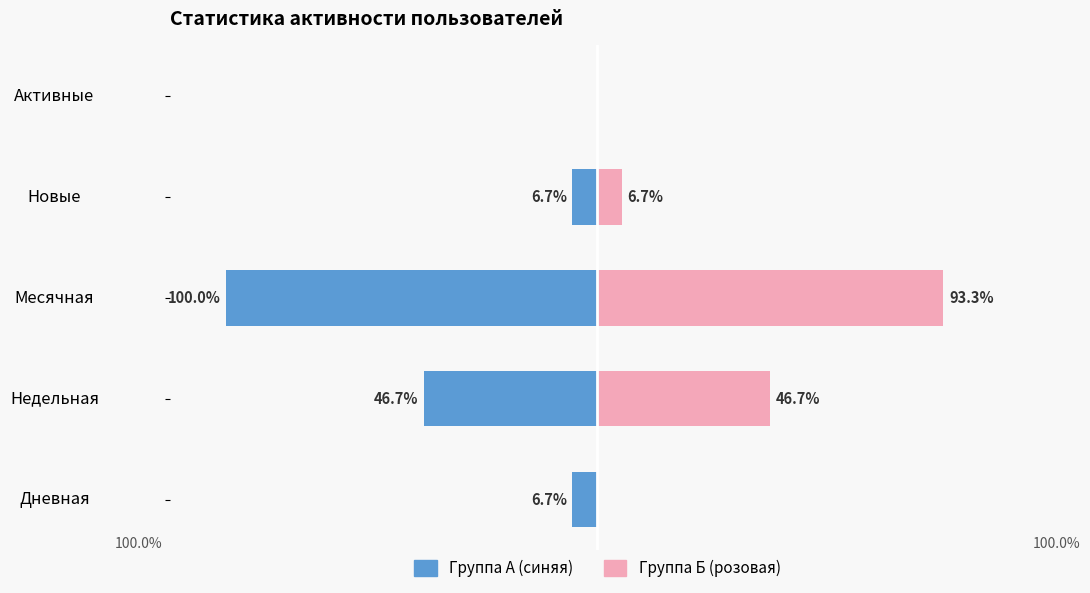

What is the sum of the Месячная/Активные values at Недельная and Дневная?

46.7